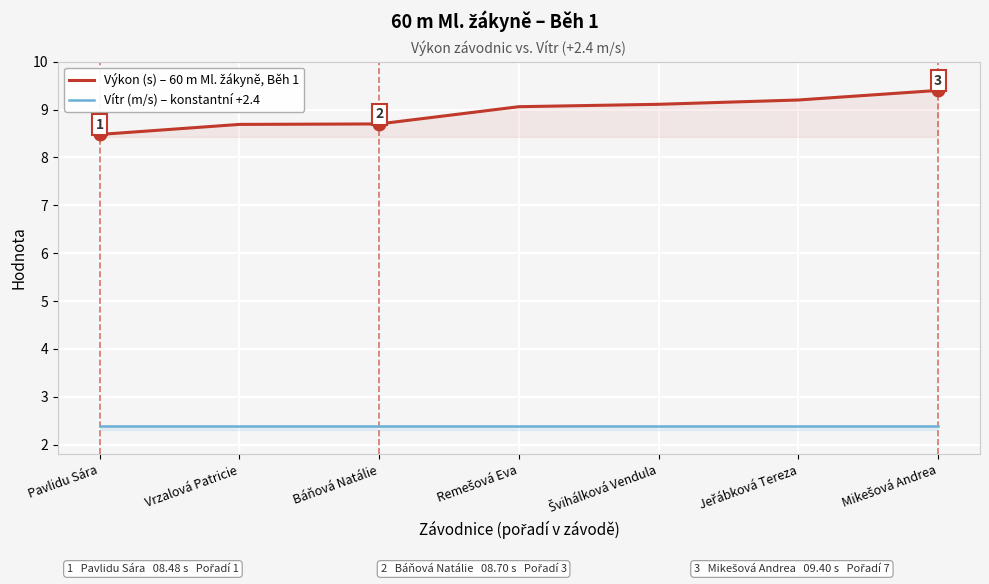

Reading left to right, list all the values displayed in this chart.

Výkon (s) – 60 m Ml. žákyně, Běh 1: 8.5	8.7	8.7	9.1	9.1	9.2	9.4
Vítr (m/s) – konstantní +2.4: 2.4	2.4	2.4	2.4	2.4	2.4	2.4